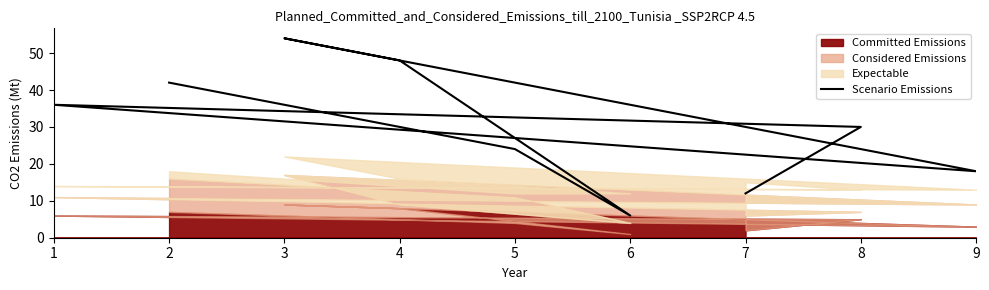

What is the average value?

30